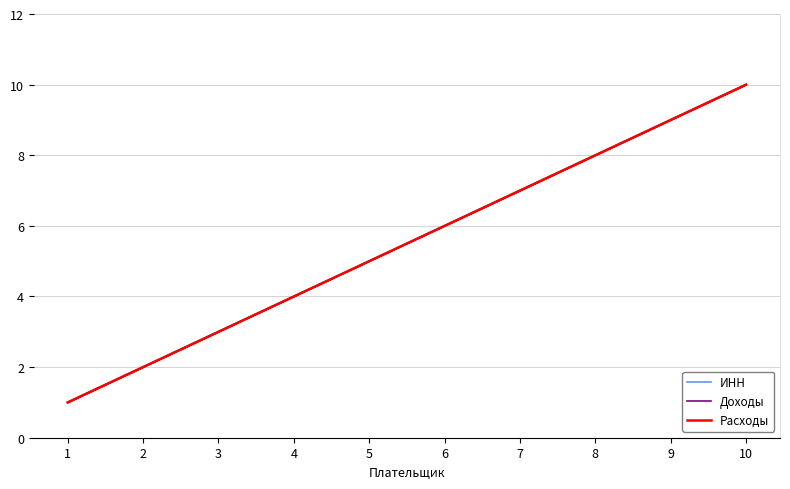

Count the number of categories in the chart.

10